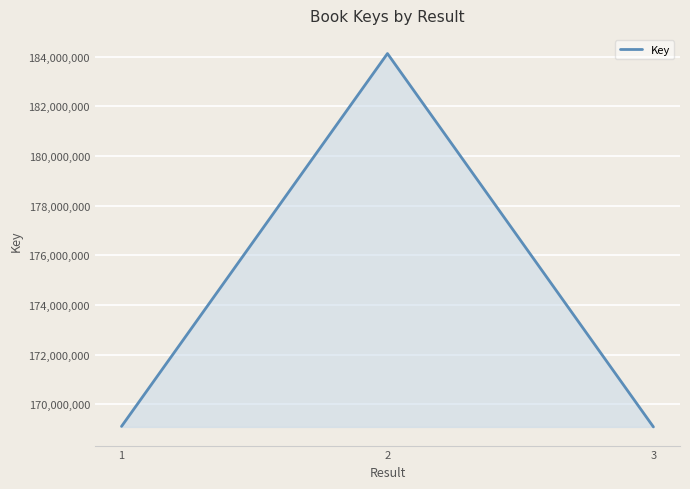

Which label corresponds to the largest value in the chart?

2